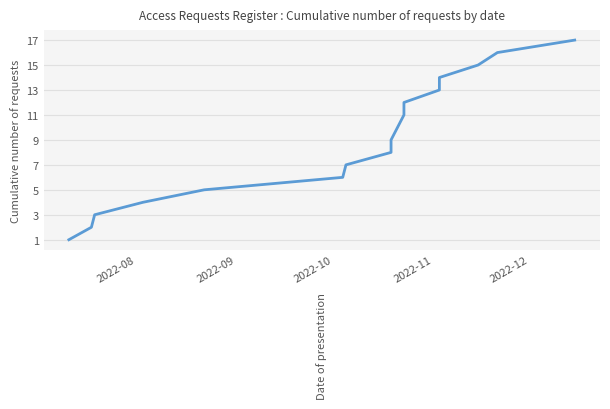

What is the minimum value shown in the chart?

1